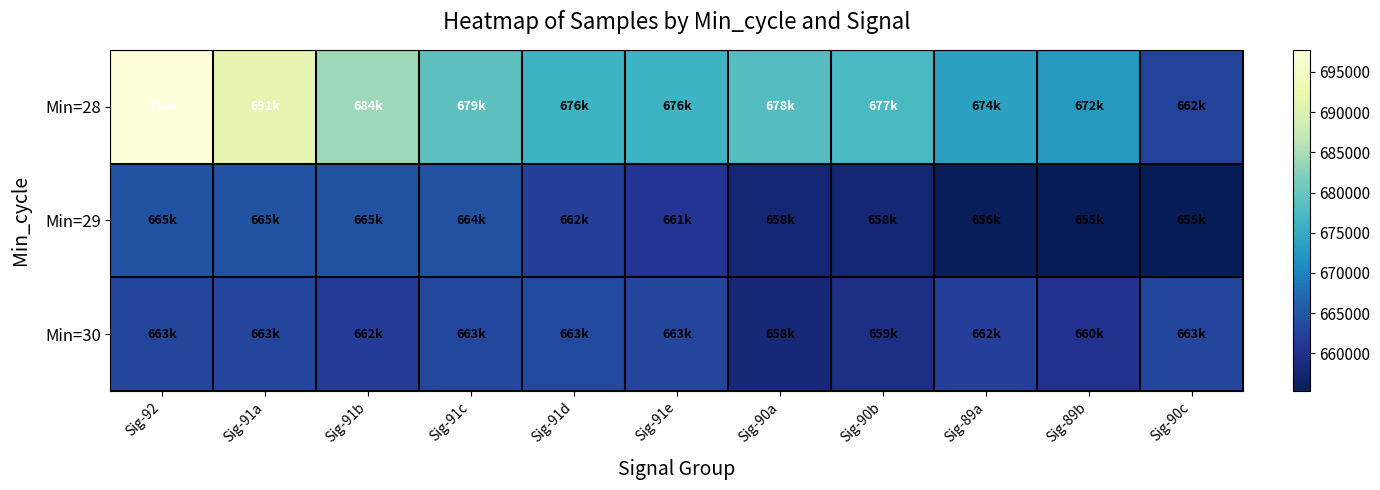

What is the spread (max minus min) of values at Sig-91b?

22370